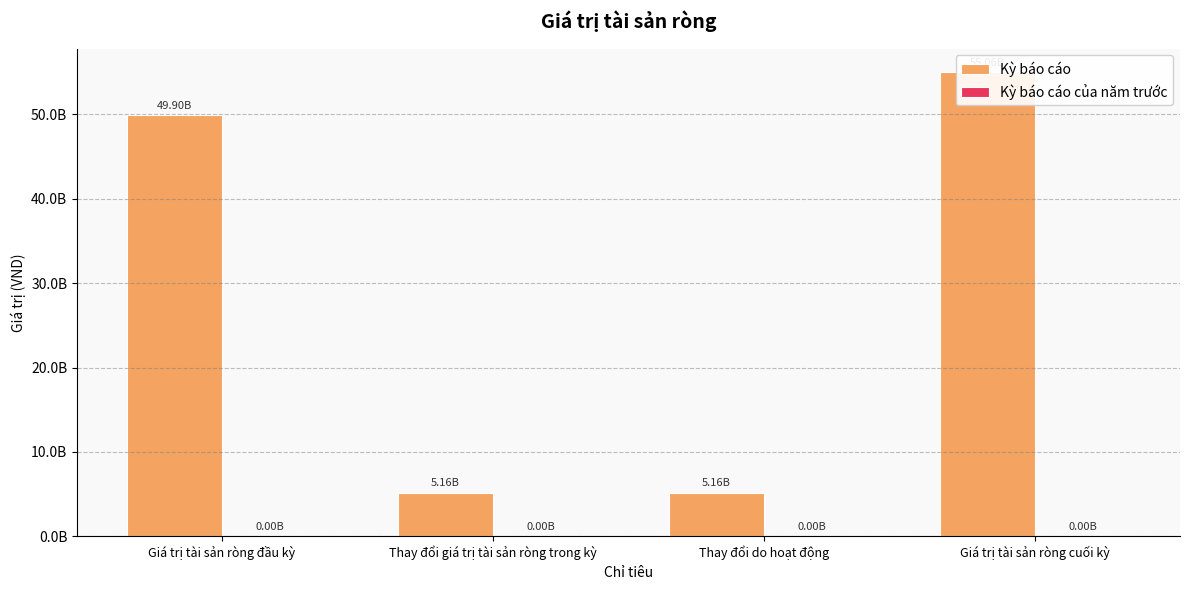

Rank the categories by Kỳ báo cáo value from highest to lowest.

Giá trị tài sản ròng cuối kỳ, Giá trị tài sản ròng đầu kỳ, Thay đổi giá trị tài sản ròng trong kỳ, Thay đổi do hoạt động